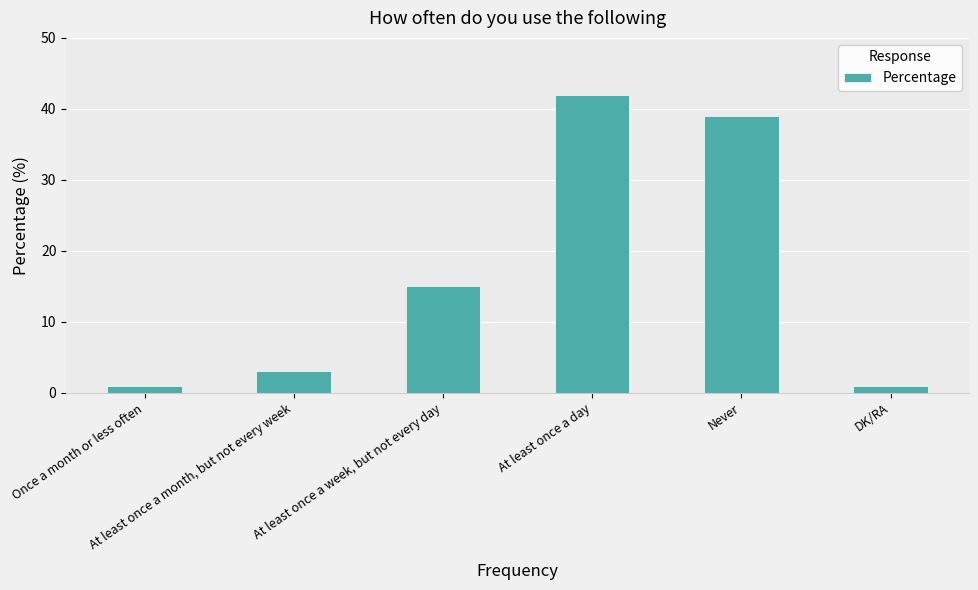

How many distinct data groups are displayed?

1